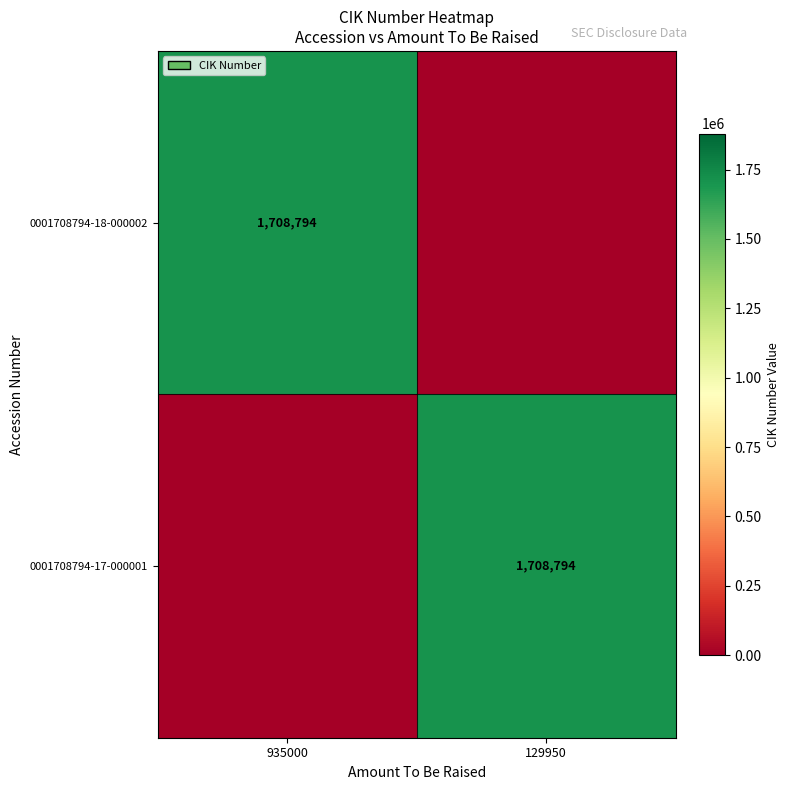

True or false: 0001708794-18-000002 has a value of 2515727 at 935000.

False